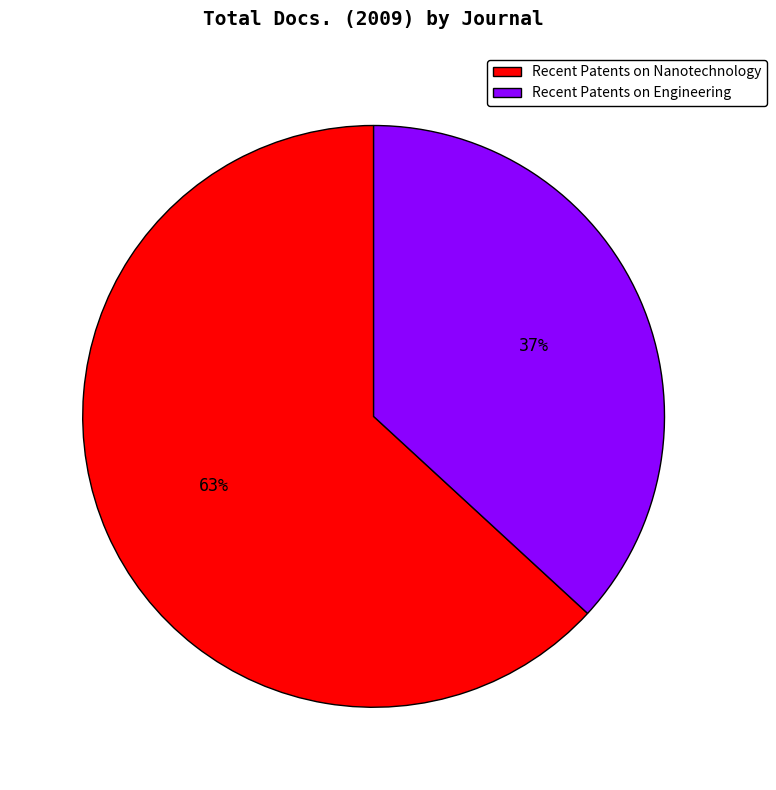

How many slices are in this pie chart?

2